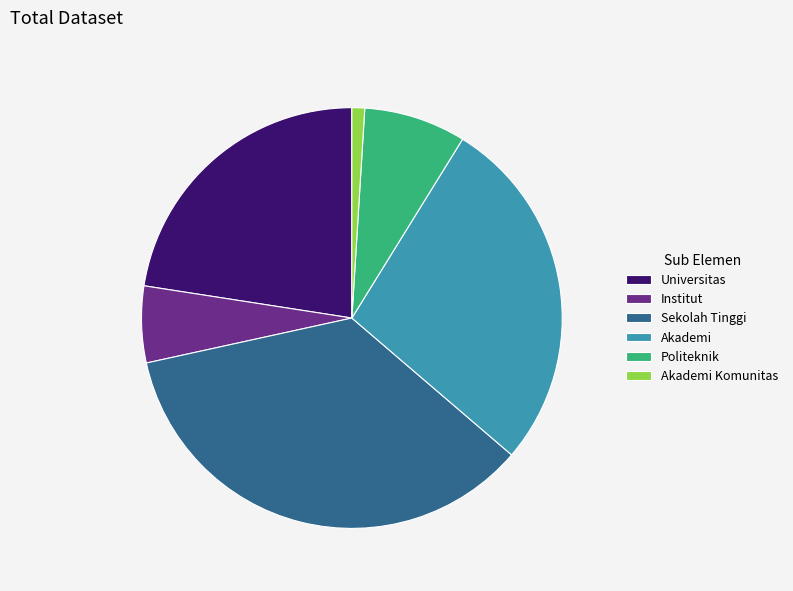

Does Universitas represent more than half of the total?

No